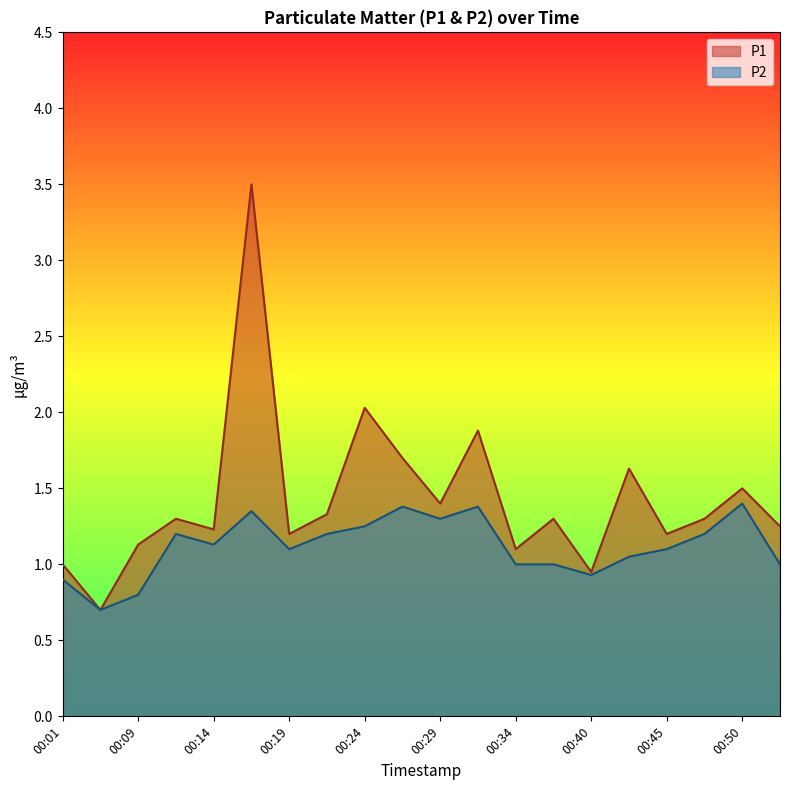

What is the difference between the maximum and second lowest values in the P2 series?

0.6